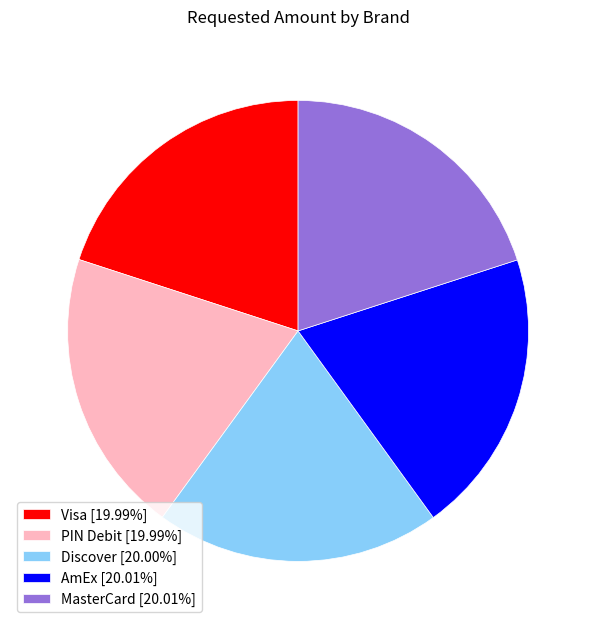

Approximately how many times larger is the value at Discover [20.00%] compared to MasterCard [20.01%]?

1.0